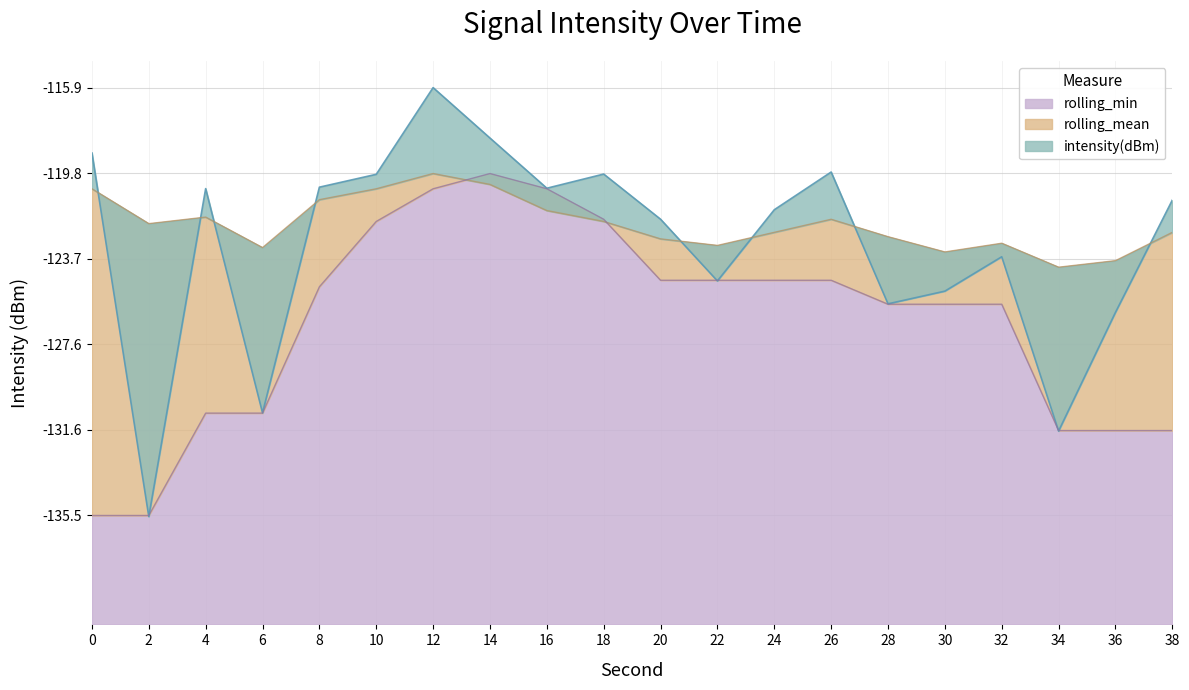

How many lines are shown in the chart?

3